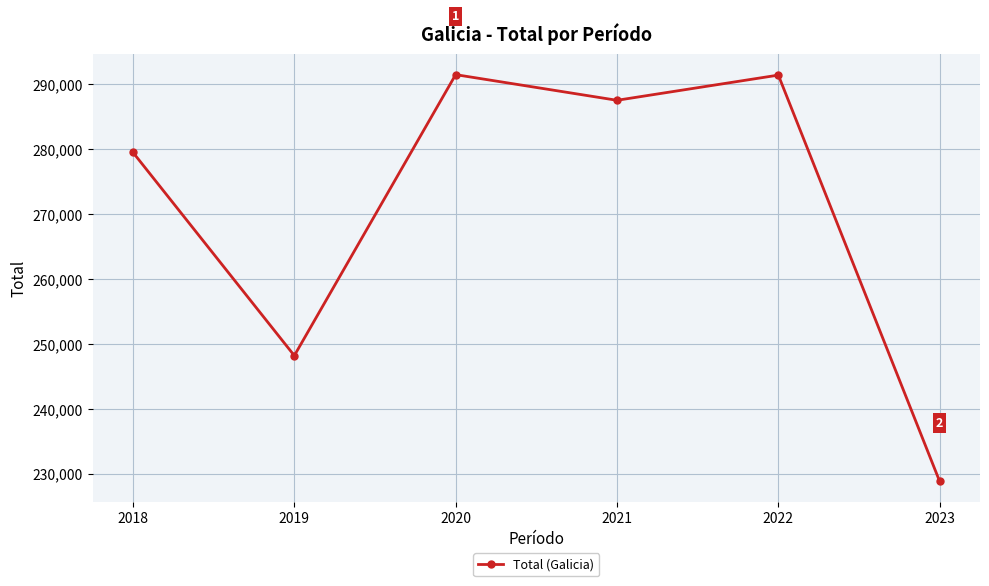

True or false: the data has more than 2 interior local peaks.

False